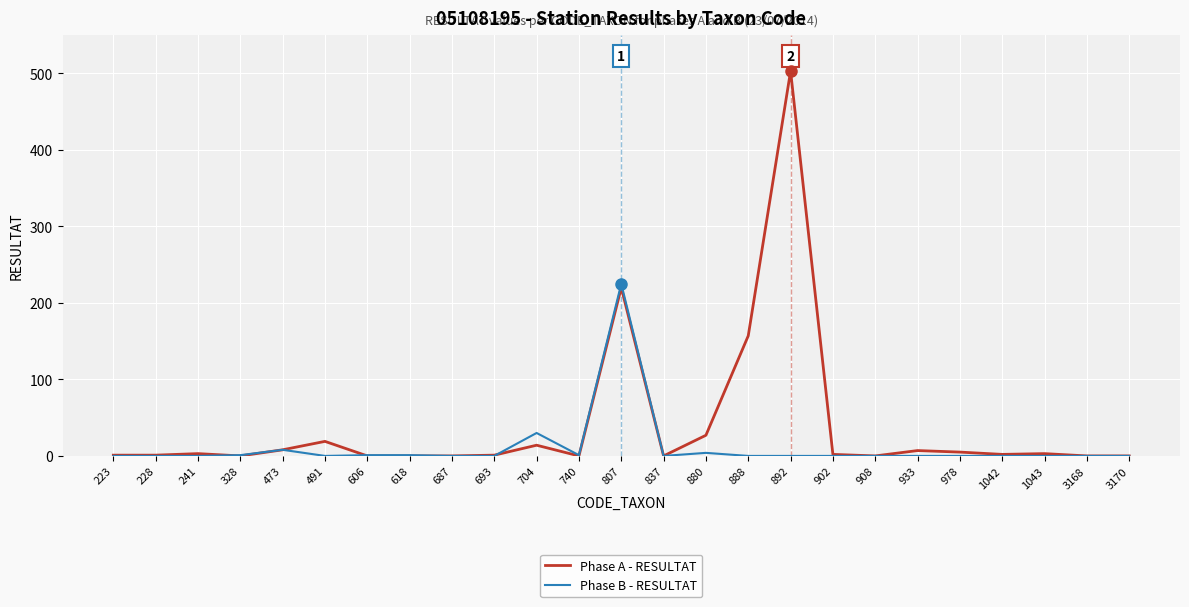

Which series changed the most between 837 and 888?

Phase A - RESULTAT